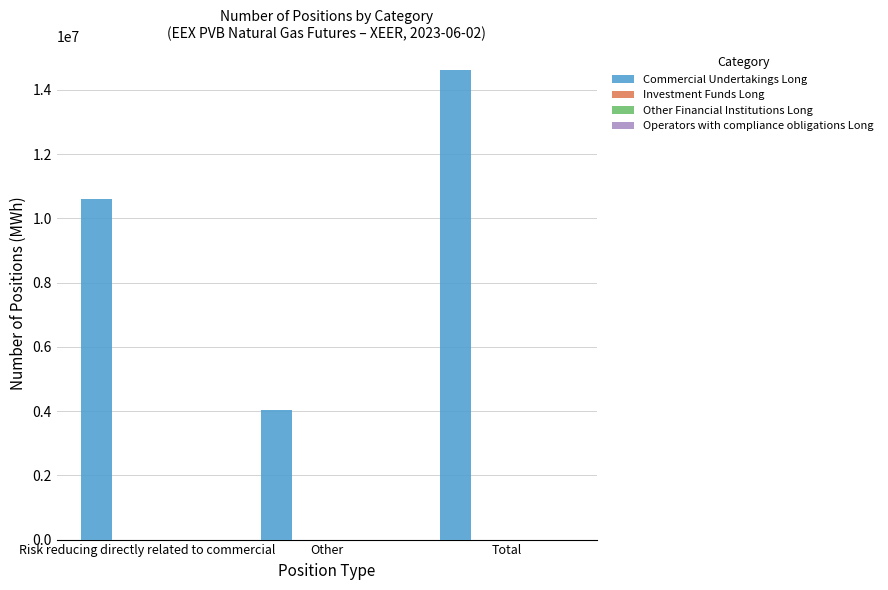

What is the average value?

9751073